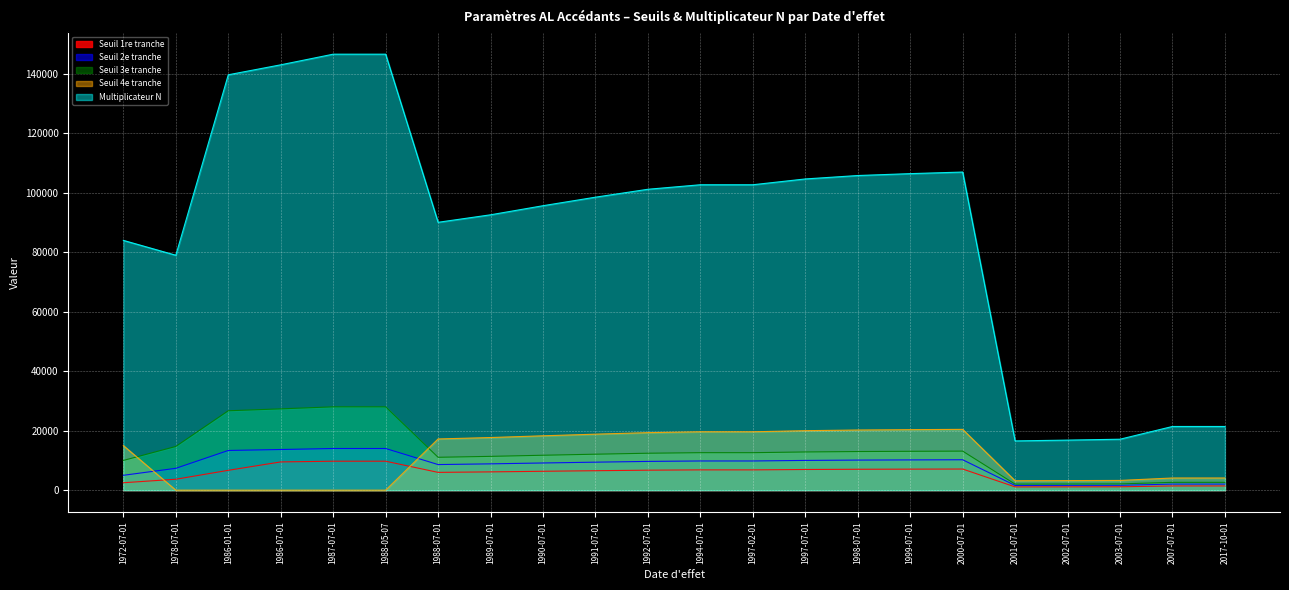

What is the difference between the second highest and second lowest values in the Seuil 2e tranche series?

12403.9